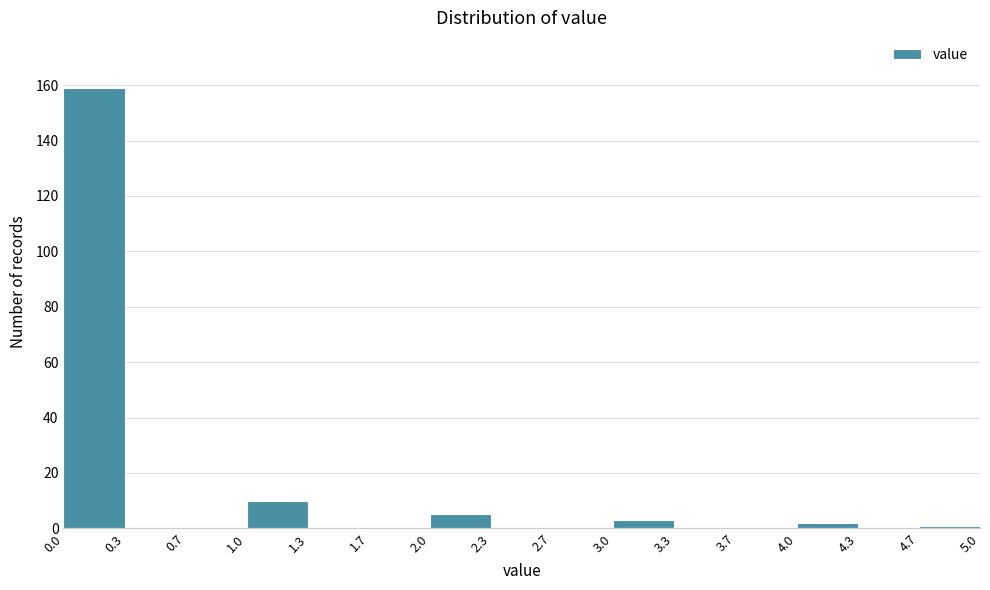

Reading left to right, transcribe this chart: for each bar, give the range it covers on the x-axis and its height. The values are not printed on the chart, so give them approximately, as read against the axis.

0.0 to 0.3: 160
0.3 to 0.7: 0
0.7 to 1.0: 0
1.0 to 1.3: 10
1.3 to 1.7: 0
1.7 to 2.0: 0
2.0 to 2.3: 6
2.3 to 2.7: 0
2.7 to 3.0: 0
3.0 to 3.3: 4
3.3 to 3.7: 0
3.7 to 4.0: 0
4.0 to 4.3: 2
4.3 to 4.7: 0
4.7 to 5.0: under 2